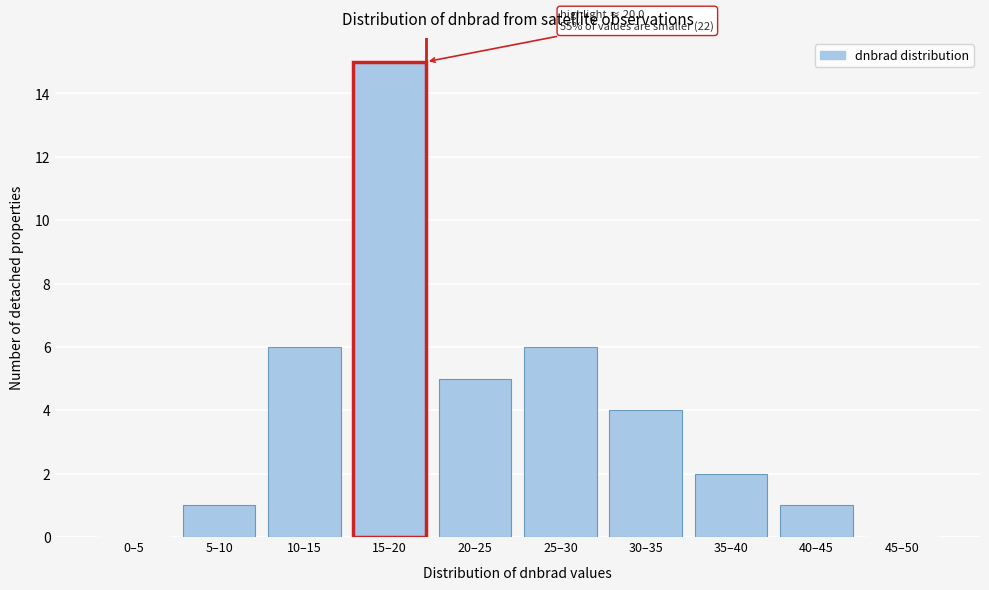

Reading left to right, extract all data points from this chart.

0–5=0	5–10=1	10–15=6	15–20=15	20–25=5	25–30=6	30–35=4	35–40=2	40–45=1	45–50=0